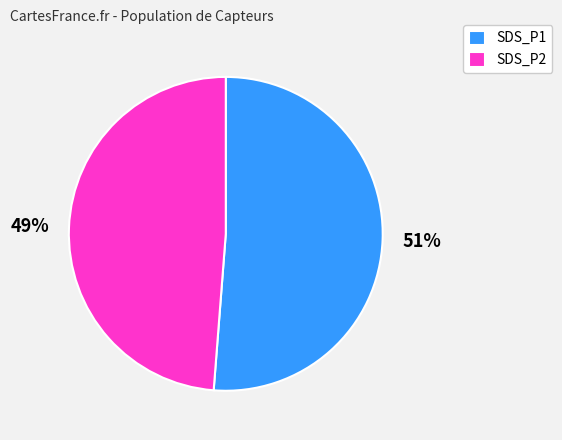

To the nearest percent, what is the average slice percentage?

50%